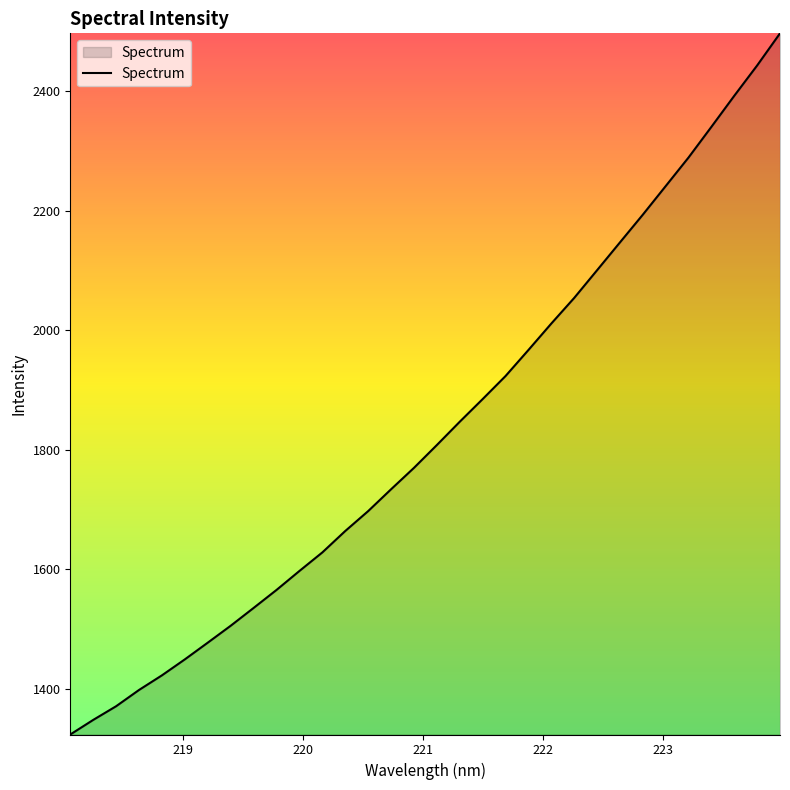

What is the difference between the maximum and minimum values?

1173.5